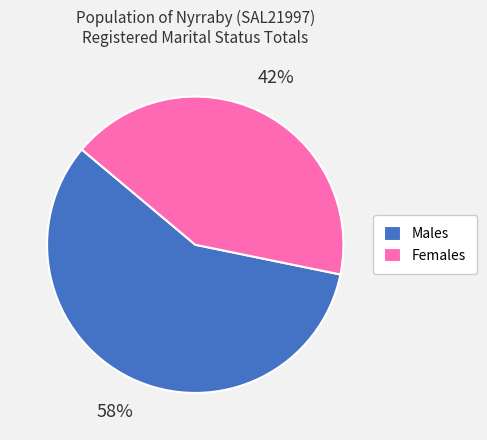

True or false: Females accounts for 57% of the total.

False